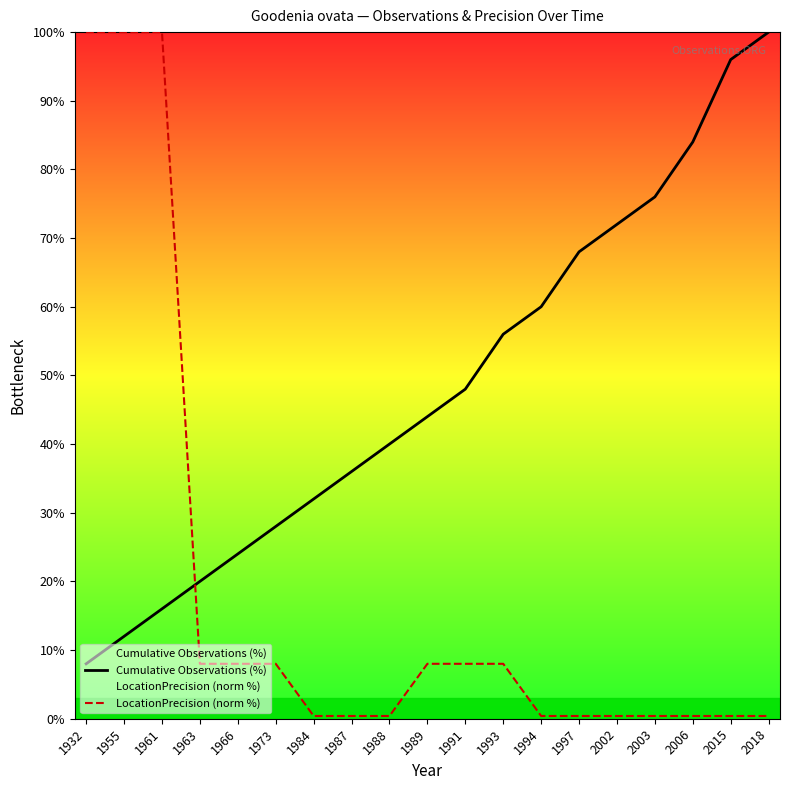

What is the spread (max minus min) of values at 1997?

67.6